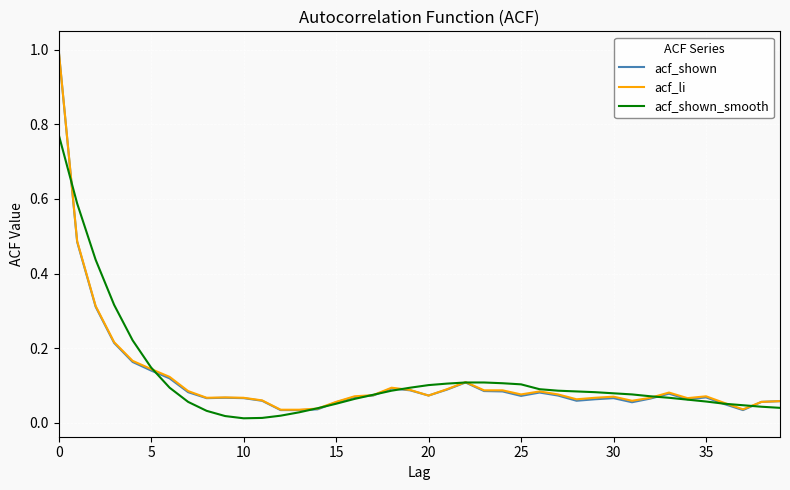

What is the maximum value shown in the chart?

1.0